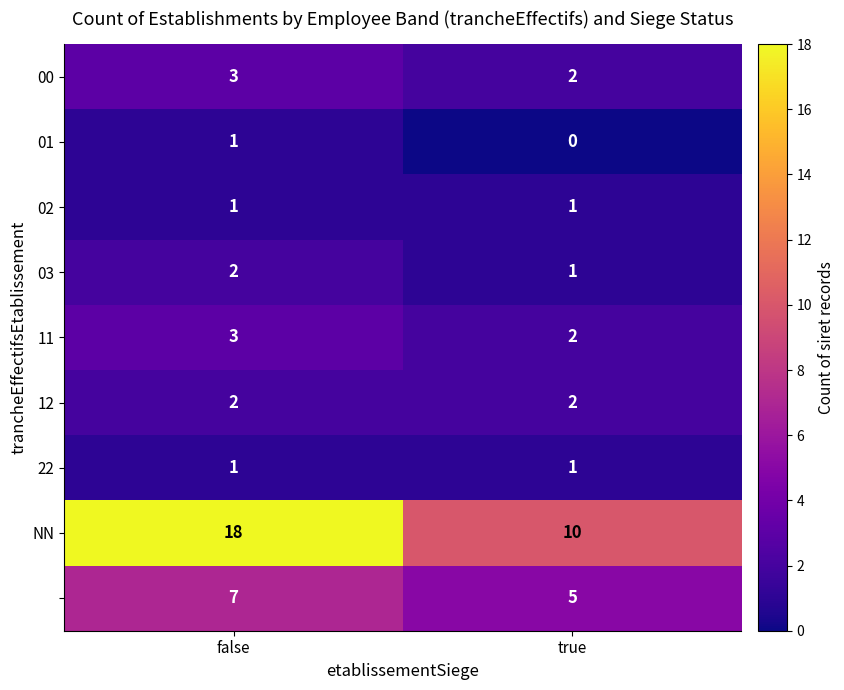

What is the greatest value displayed?

18